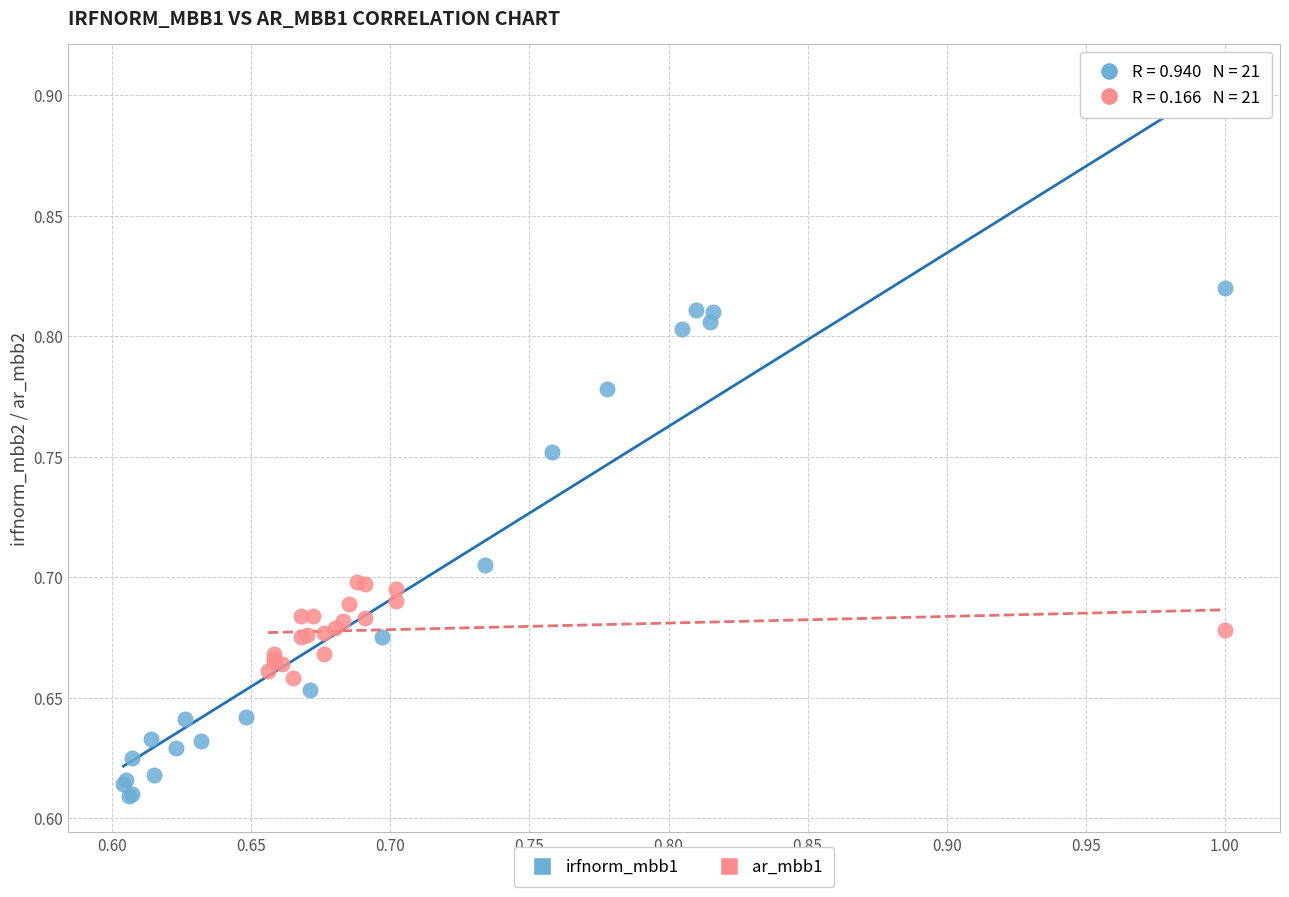

What are all the series names shown in the legend?

irfnorm_mbb1, ar_mbb1